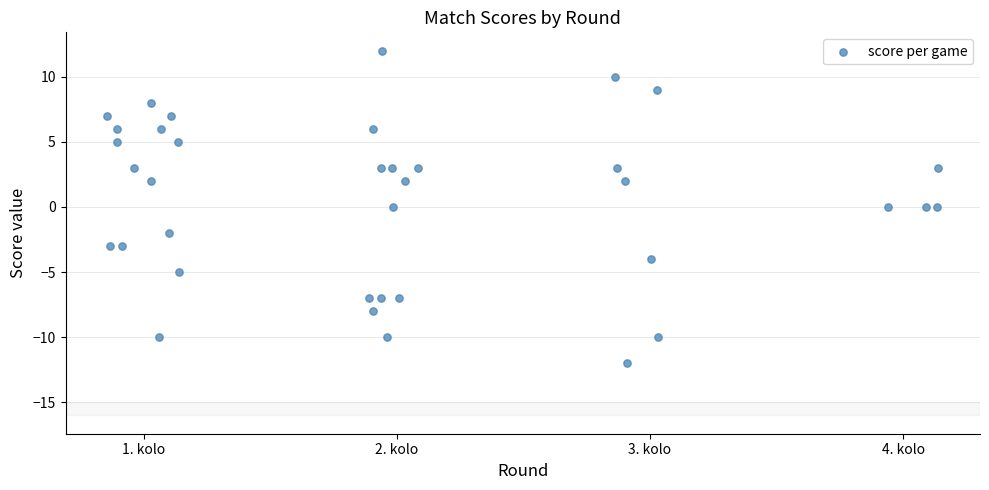

What is the range of Y values (max minus min)?

24